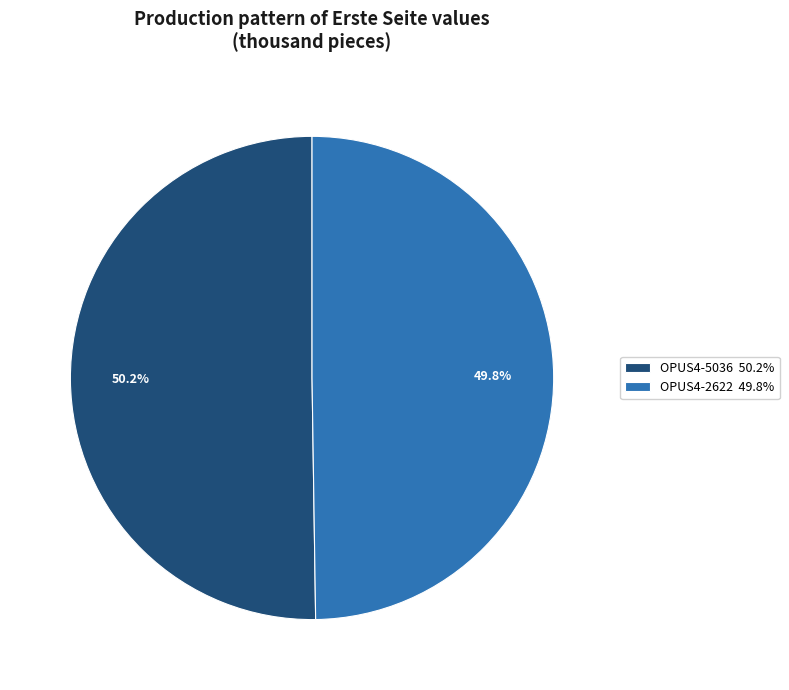

Is it true that OPUS4-2622 is 50% of the pie?

True